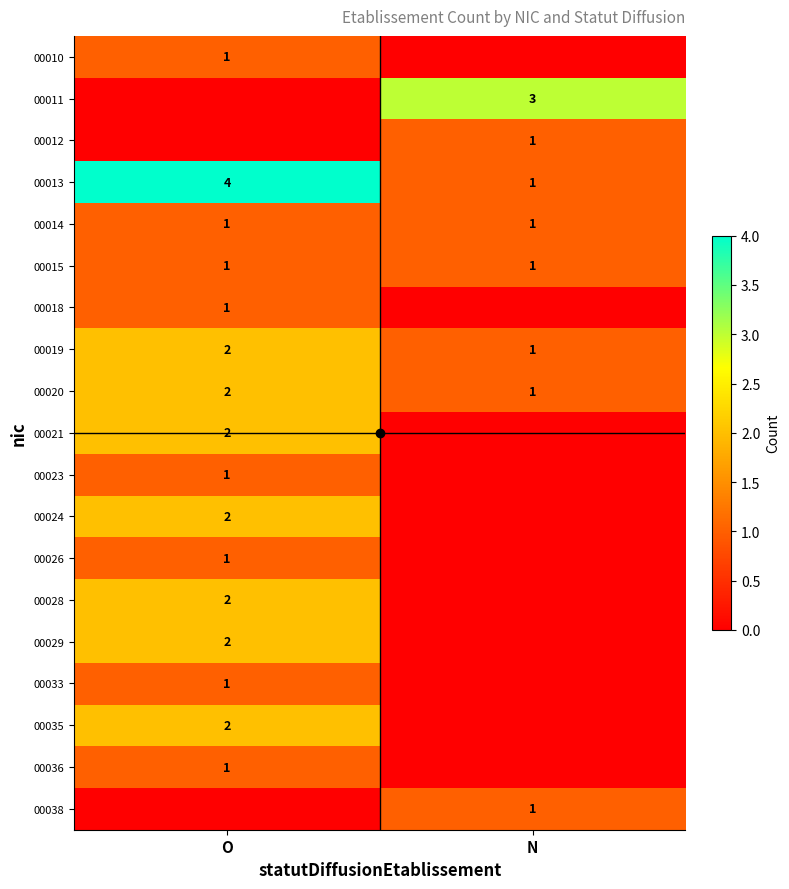

True or false: 00021 has a value of 2 at O.

True